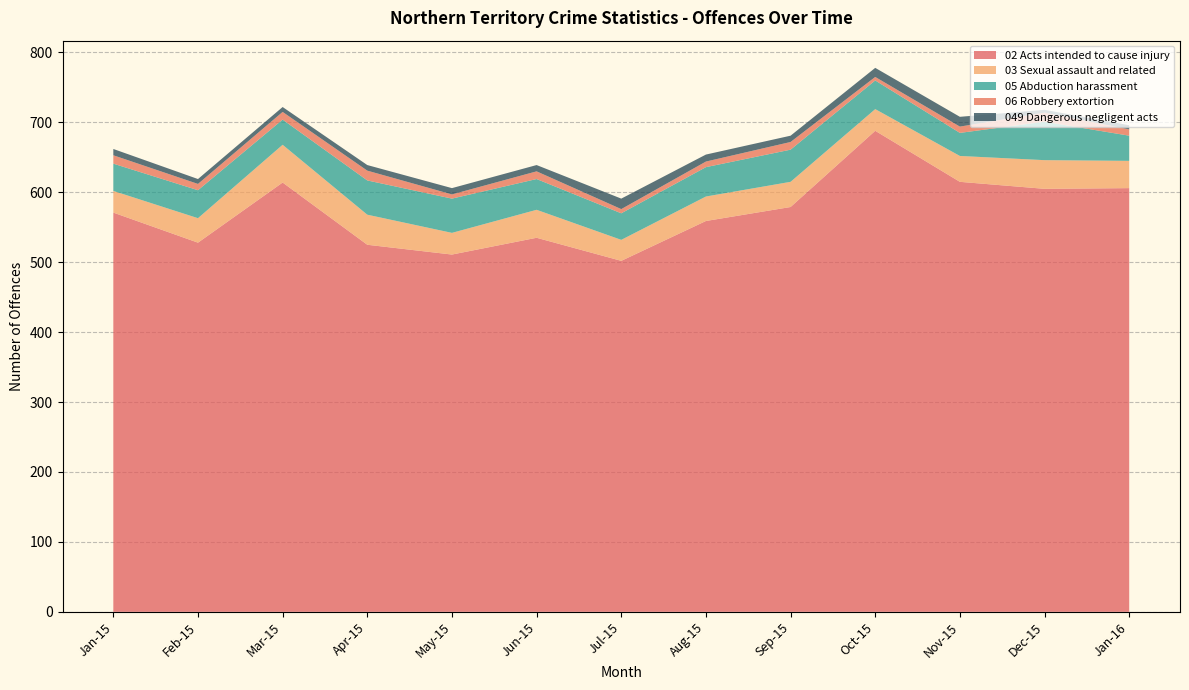

Reading left to right, list all the values displayed in this chart.

02 Acts intended to cause injury: Jan-15=571	Feb-15=528	Mar-15=614	Apr-15=525	May-15=511	Jun-15=535	Jul-15=502	Aug-15=559	Sep-15=579	Oct-15=688	Nov-15=615	Dec-15=605	Jan-16=606
03 Sexual assault and related: Jan-15=31	Feb-15=35	Mar-15=54	Apr-15=43	May-15=31	Jun-15=40	Jul-15=30	Aug-15=35	Sep-15=36	Oct-15=31	Nov-15=37	Dec-15=41	Jan-16=39
05 Abduction harassment: Jan-15=39	Feb-15=40	Mar-15=36	Apr-15=49	May-15=49	Jun-15=44	Jul-15=38	Aug-15=42	Sep-15=46	Oct-15=41	Nov-15=33	Dec-15=55	Jan-16=36
06 Robbery extortion: Jan-15=12	Feb-15=9	Mar-15=11	Apr-15=14	May-15=6	Jun-15=11	Jul-15=6	Aug-15=8	Sep-15=11	Oct-15=5	Nov-15=9	Dec-15=13	Jan-16=9
049 Dangerous negligent acts: Jan-15=9	Feb-15=7	Mar-15=7	Apr-15=8	May-15=9	Jun-15=9	Jul-15=15	Aug-15=10	Sep-15=9	Oct-15=13	Nov-15=14	Dec-15=4	Jan-16=6